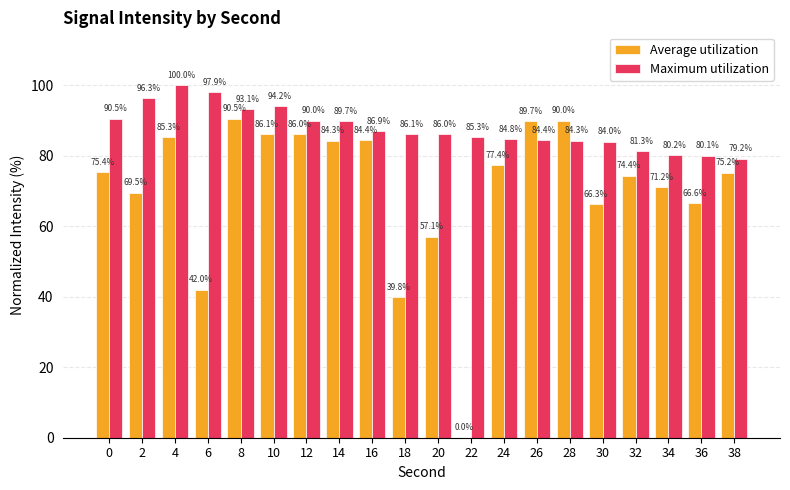

At which category does the chart reach its peak across all series?

4